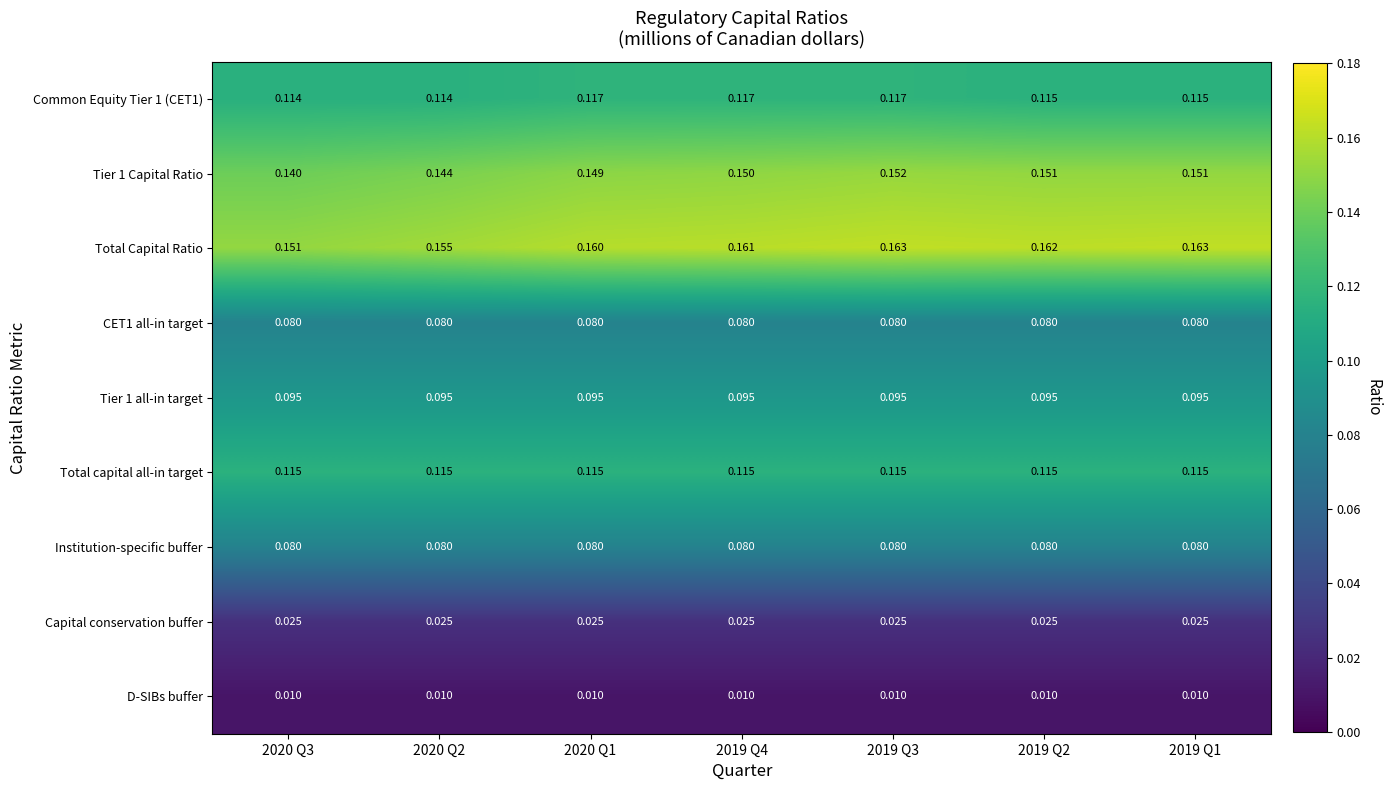

Is the value of Total capital all-in target at 2019 Q2 greater than the value of Tier 1 Capital Ratio at 2019 Q1?

No